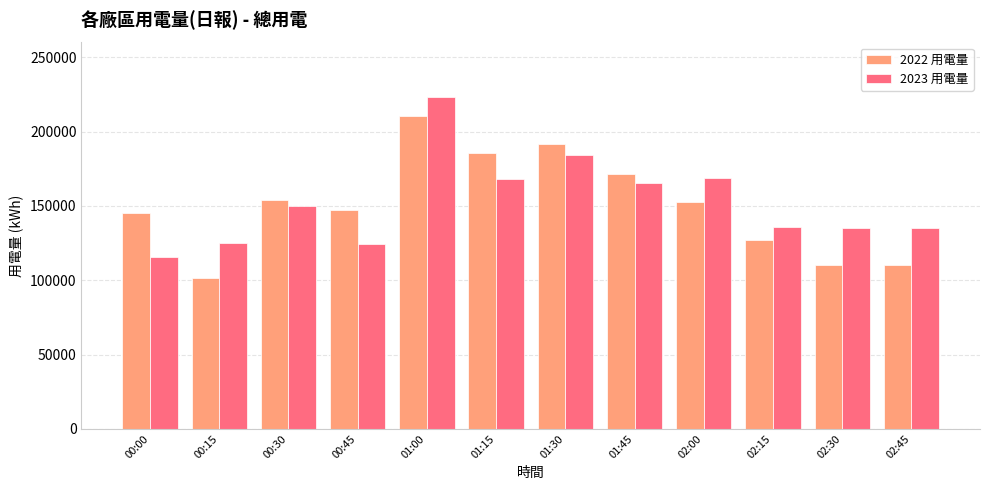

Rank the series by their maximum value, from highest to lowest.

2023 用電量, 2022 用電量